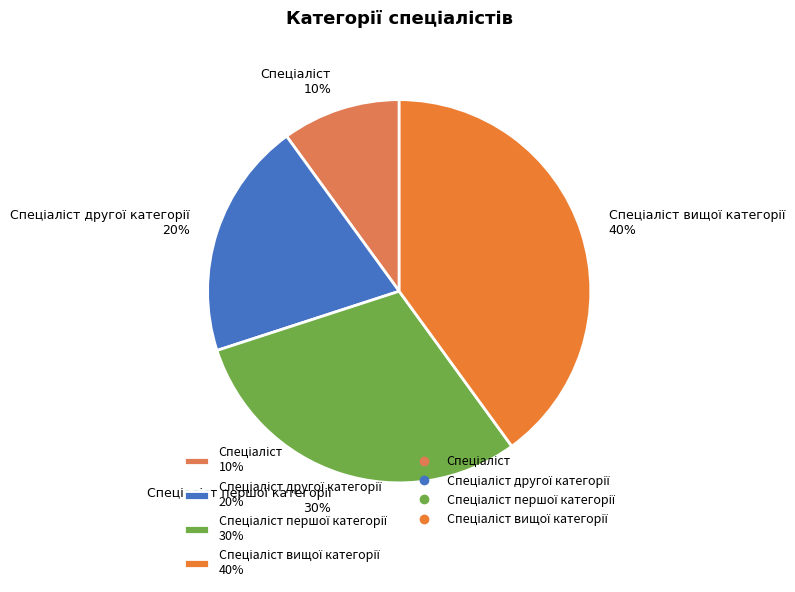

To the nearest percent, what is the average slice percentage?

25%